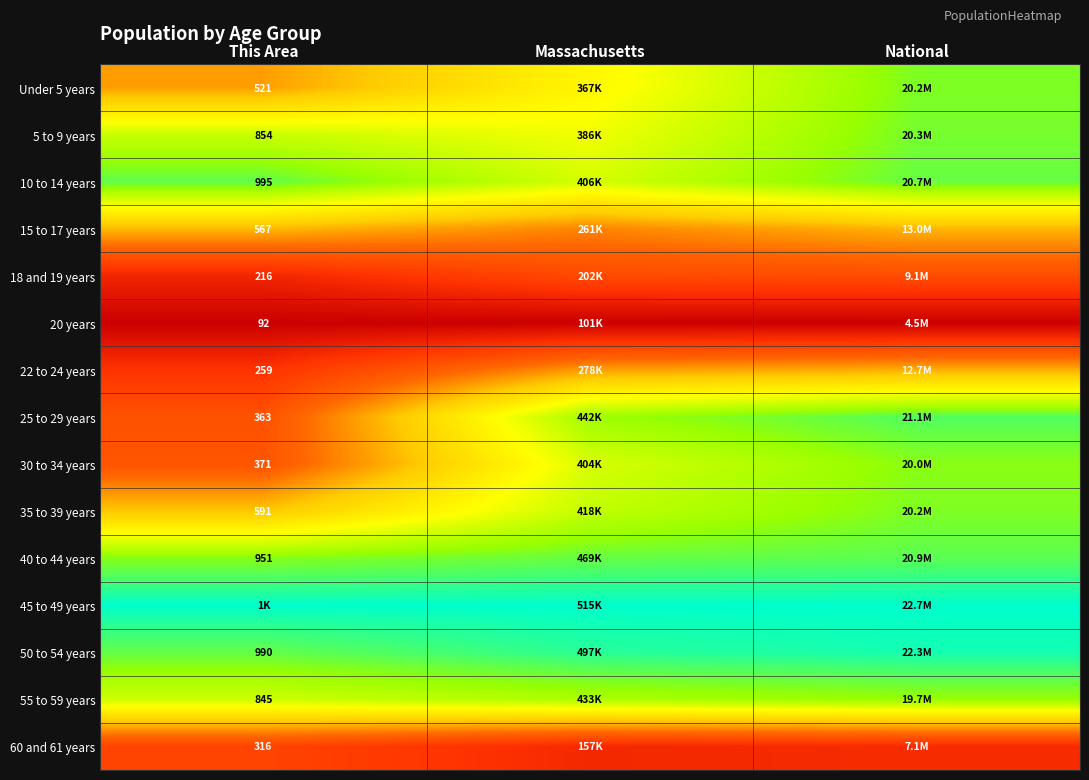

How many distinct data groups are displayed?

15